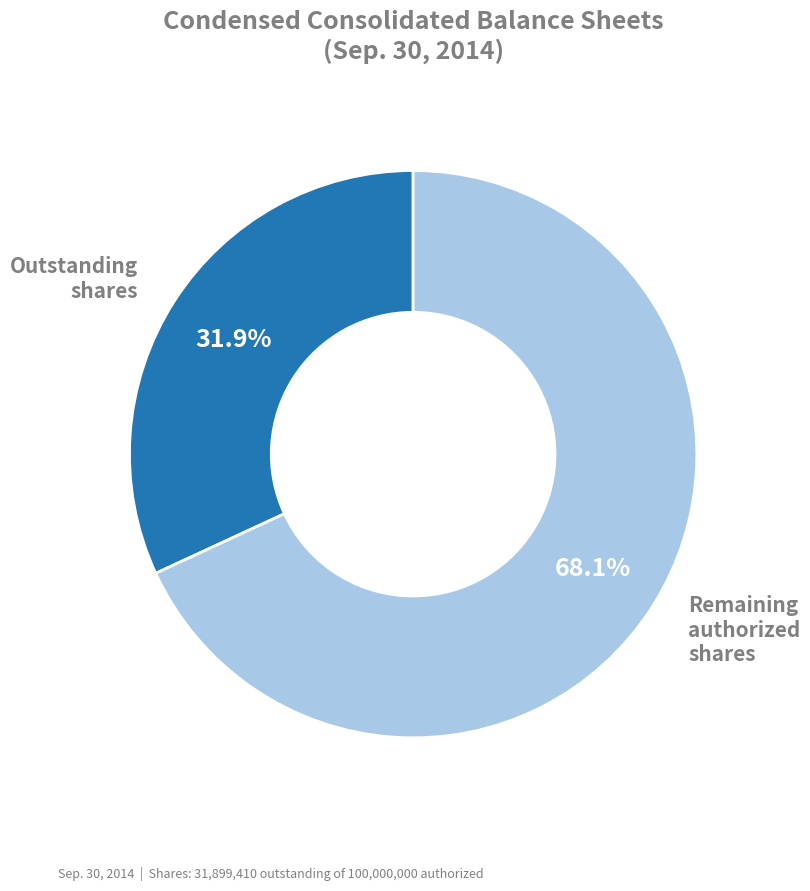

Is there a majority slice in this chart?

Yes